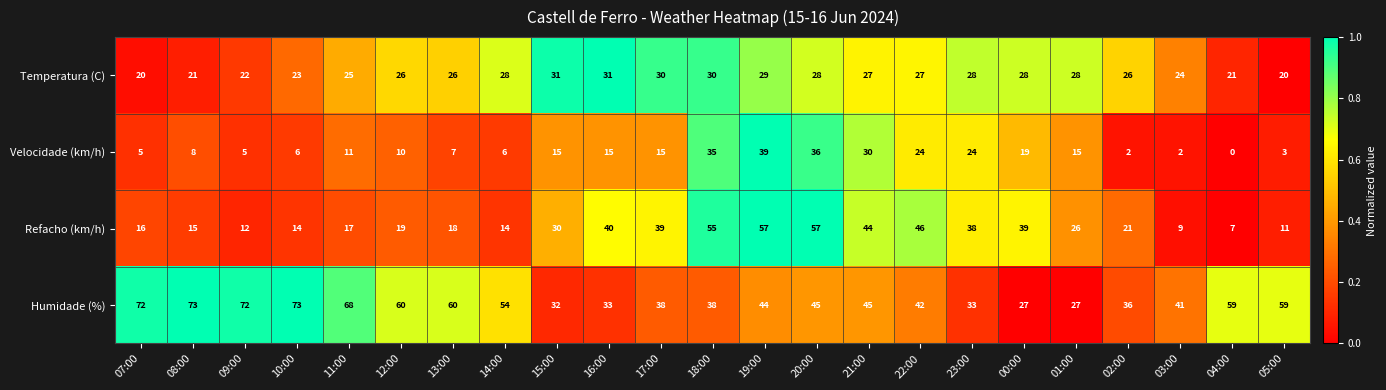

Rank the series by their maximum value, from lowest to highest.

Temperatura (C), Velocidade (km/h), Refacho (km/h), Humidade (%)